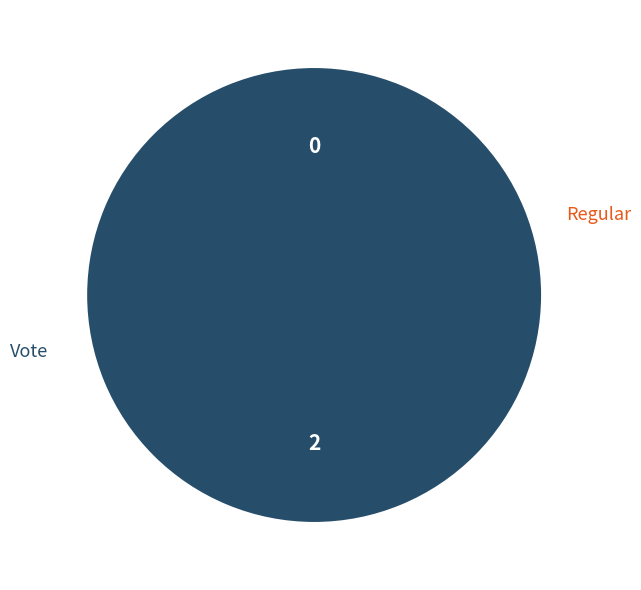

To the nearest percent, what is the average slice percentage?

50%